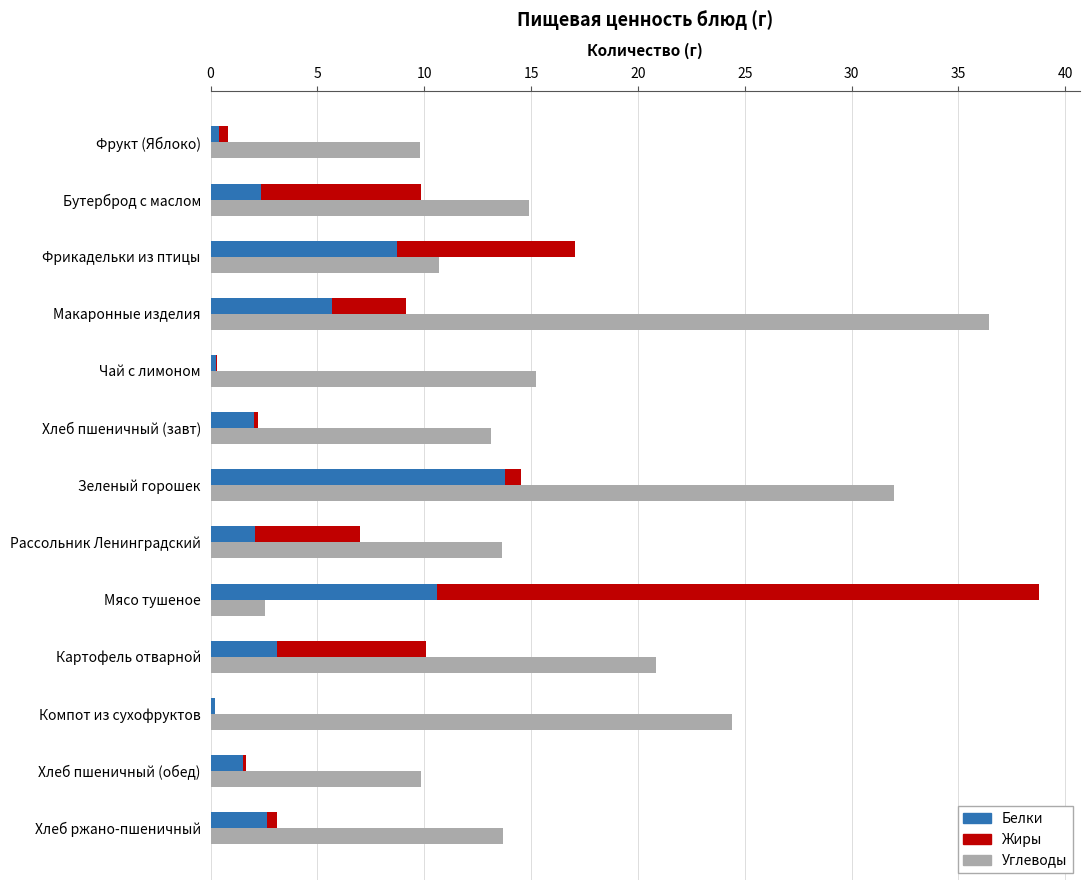

Reading right to left, extract all data points from this chart.

Углеводы: 13.7	9.8	24.4	20.8	2.6	13.6	32.0	13.1	15.2	36.5	10.7	14.9	9.8
Белки: 2.6	1.5	0.2	3.1	10.6	2.1	13.8	2.0	0.3	5.7	8.7	2.4	0.4
Жиры: 0.5	0.2	0.0	7.0	28.2	4.9	0.7	0.2	0.1	3.4	8.3	7.5	0.4